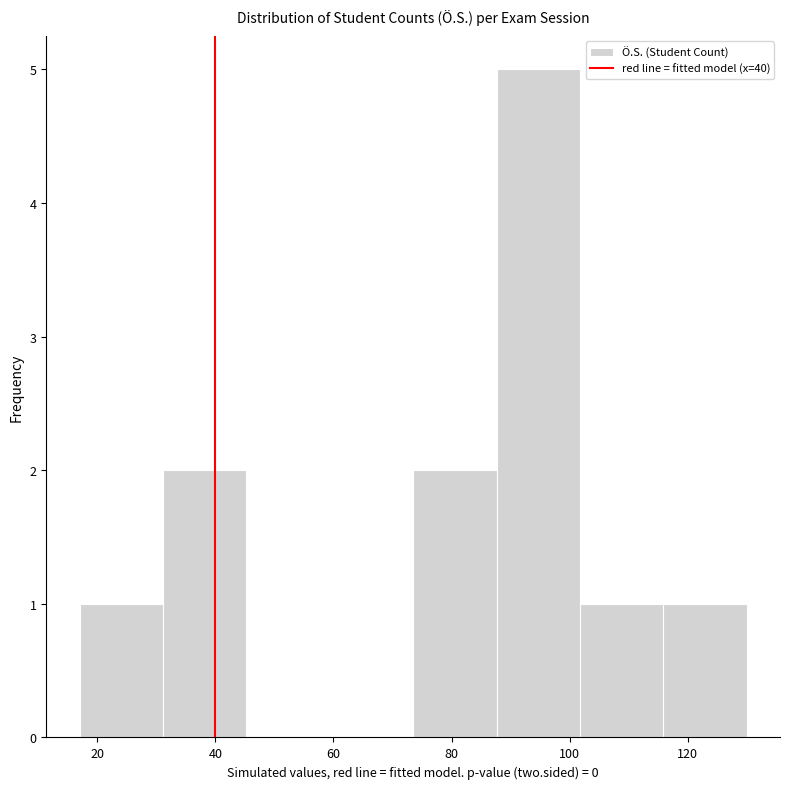

What is the height of the bar covering 74 to 88 on the x-axis? Neither the bar edges nor the heights are printed on the chart, so give them approximately, as read against the axes.

2